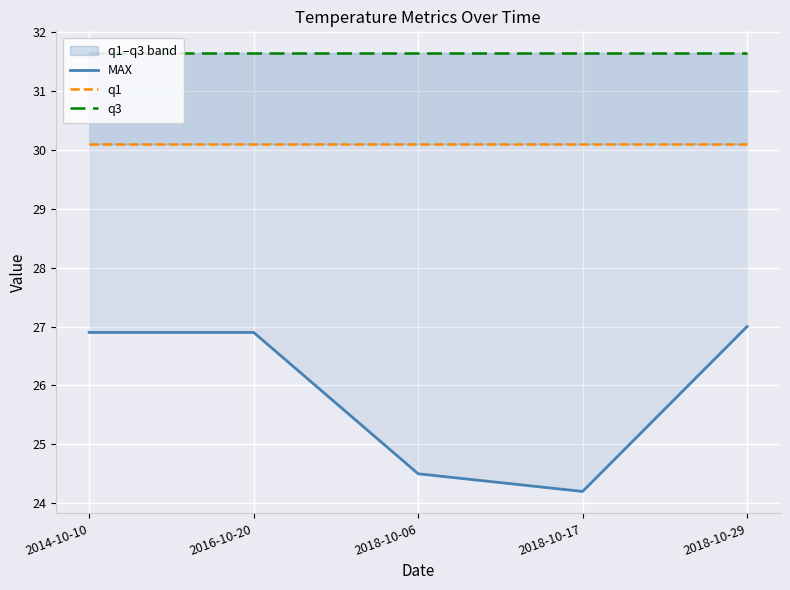

True or false: q3 has more than 1 interior local peaks.

False